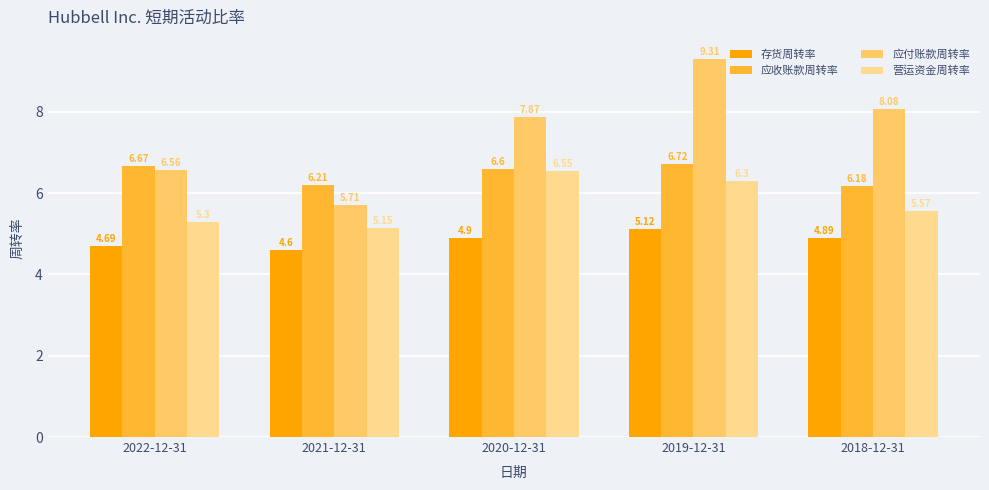

What is the difference between the 存货周转率 values at 2021-12-31 and 2018-12-31?

0.3